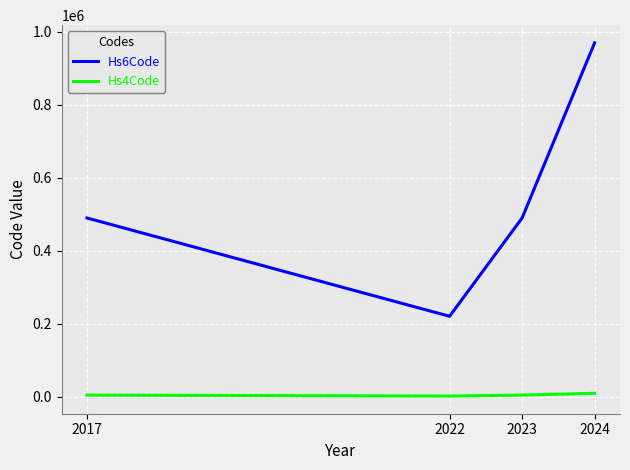

What is the spread (max minus min) of values at 2024?

960490